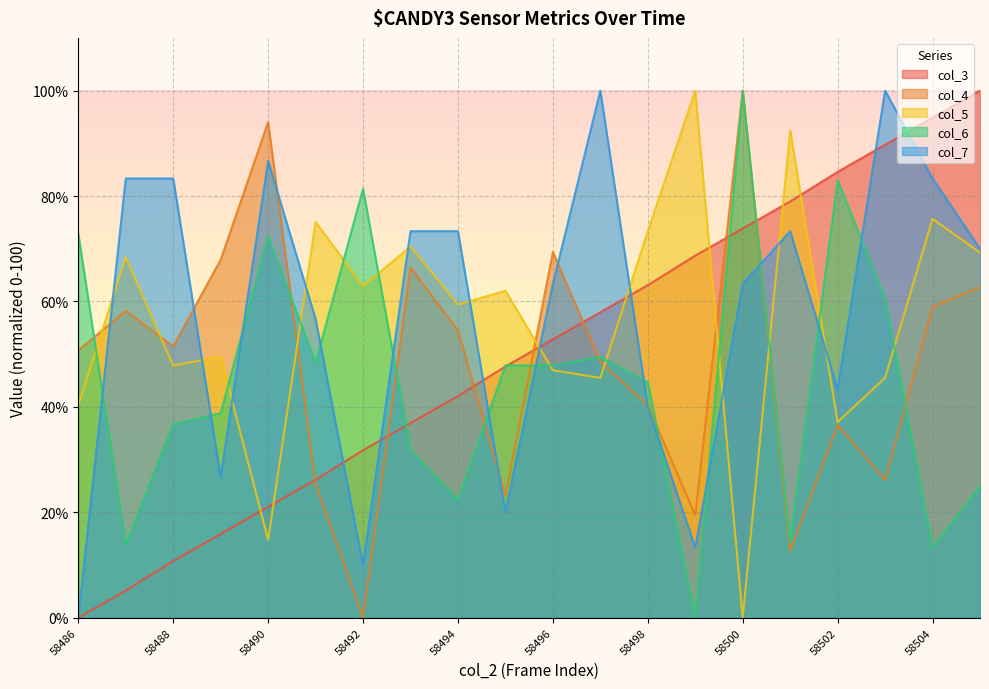

At which label does col_6 first exceed 47?

58486